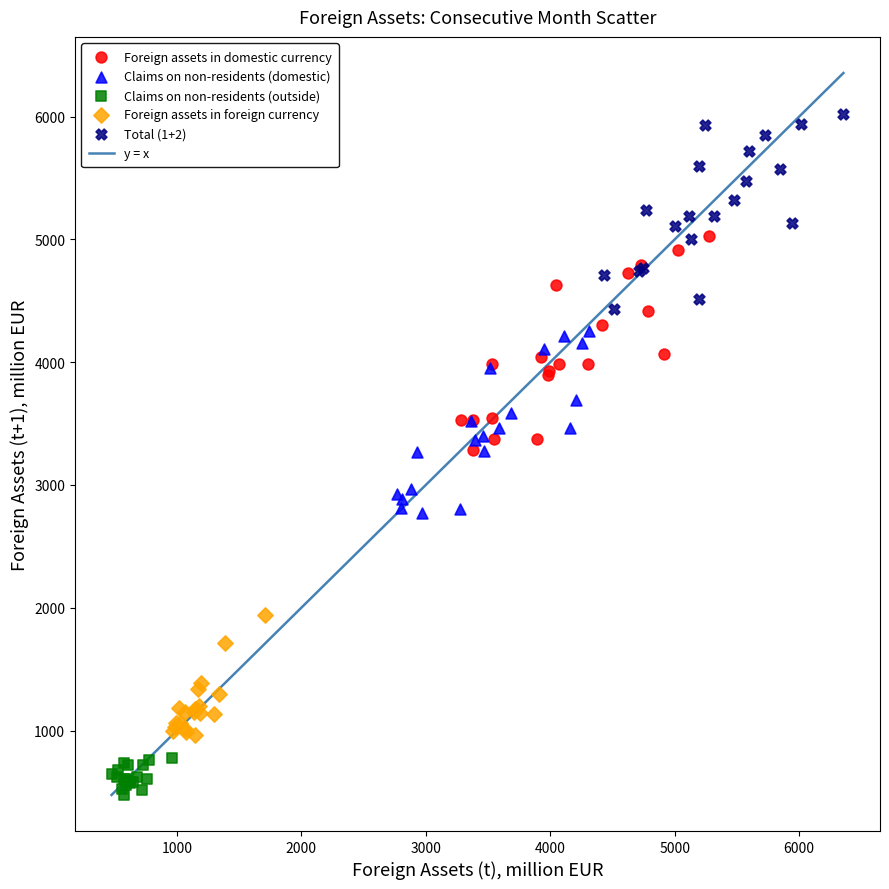

Which series reaches the maximum Y coordinate?

Total (1+2)